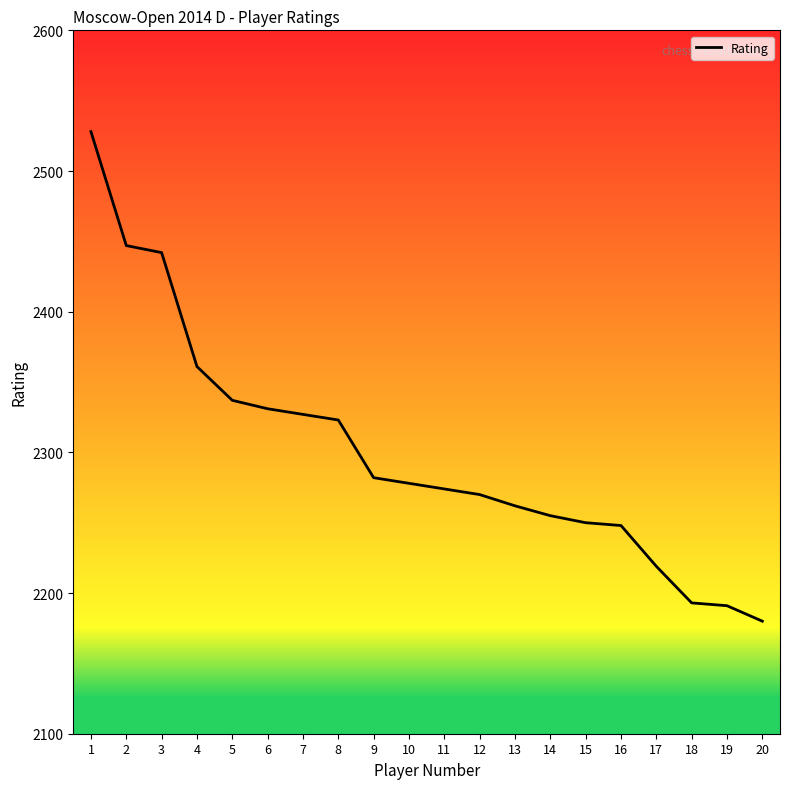

The chart shows a value of 2193 at 18. True or false?

True